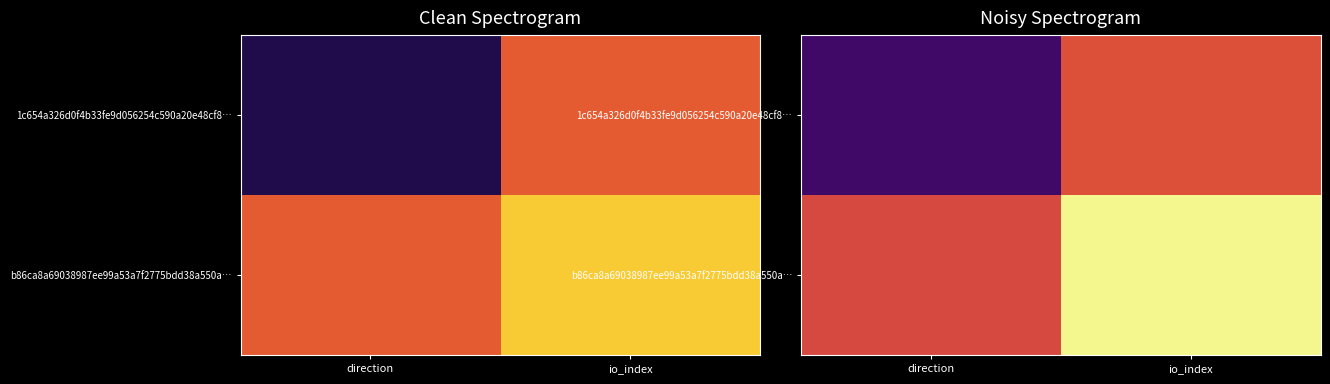

What is the difference between the maximum and minimum values in the 1c654a326d0f4b33fe9d056254c590a20e48cf8… series?

1.6